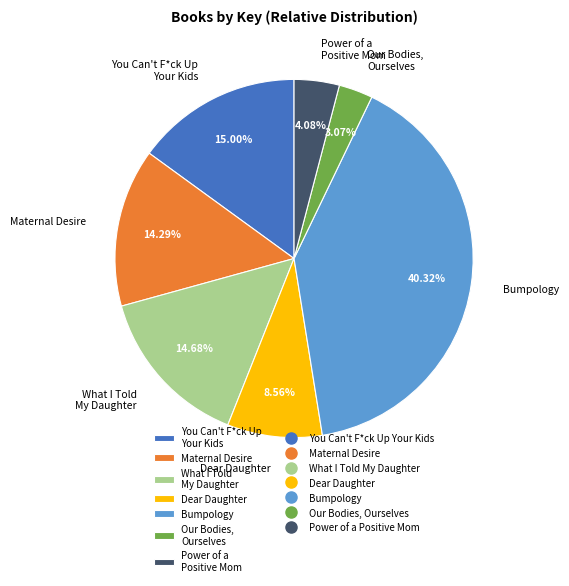

Is it true that You Can't F*ck Up Your Kids is 15% of the pie?

True